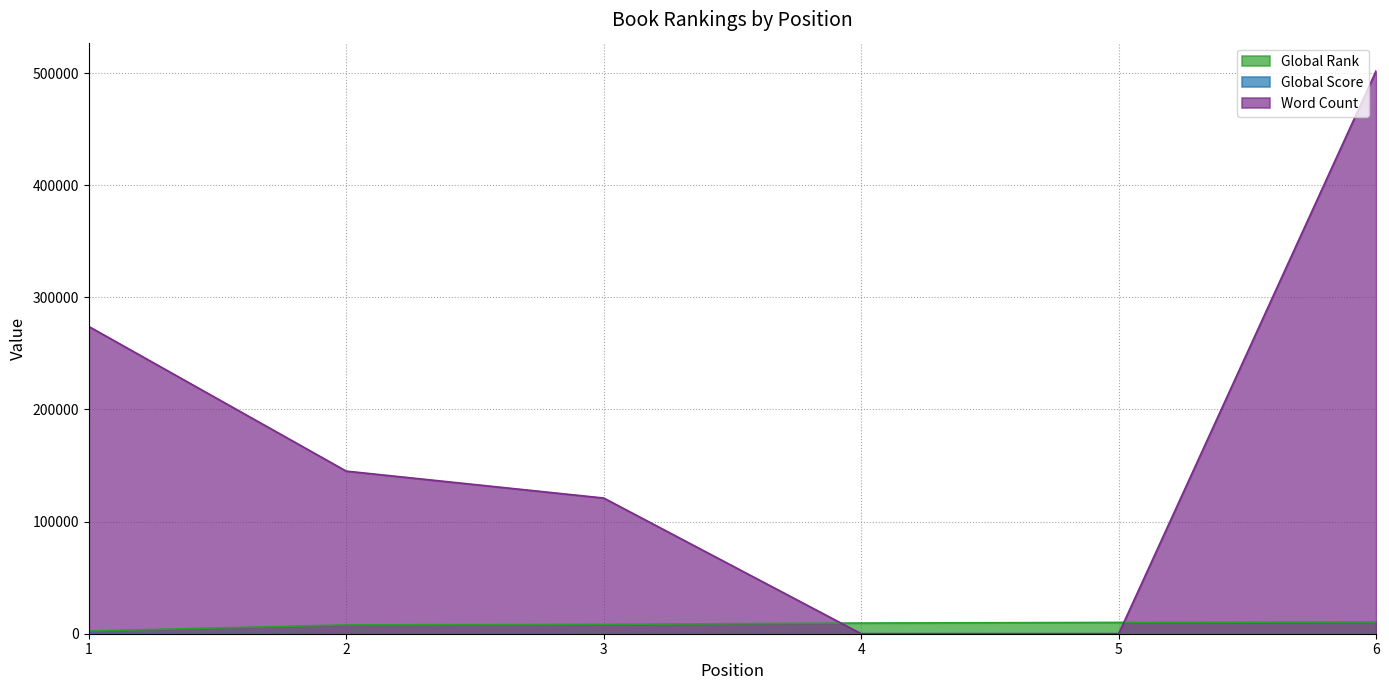

Reading left to right, extract all data points from this chart.

Global Rank: 1=2438	2=7878	3=8346	4=9519	5=10089	6=10481
Global Score: 1=145	2=43	3=38	4=26	5=19	6=13
Word Count: 1=274000	2=145000	3=121000	4=0	5=0	6=502000